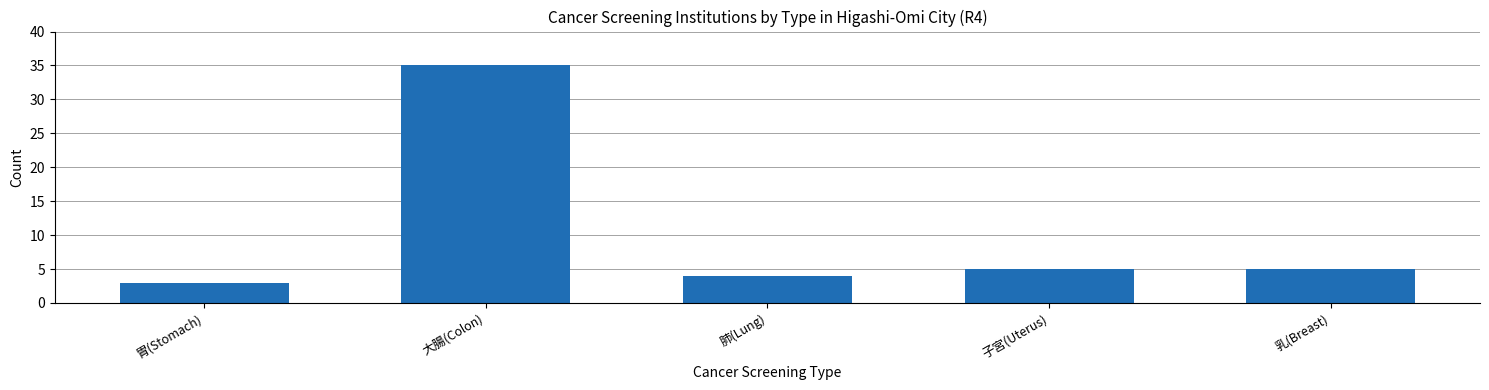

At which category does the chart reach its minimum across all series?

胃(Stomach)